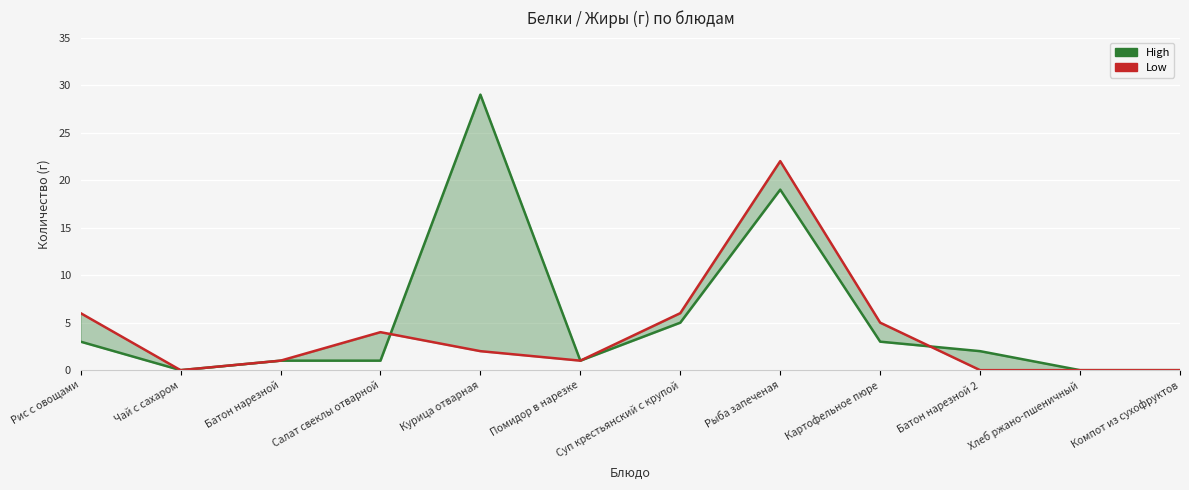

Where is the first local maximum for High?

Курица отварная